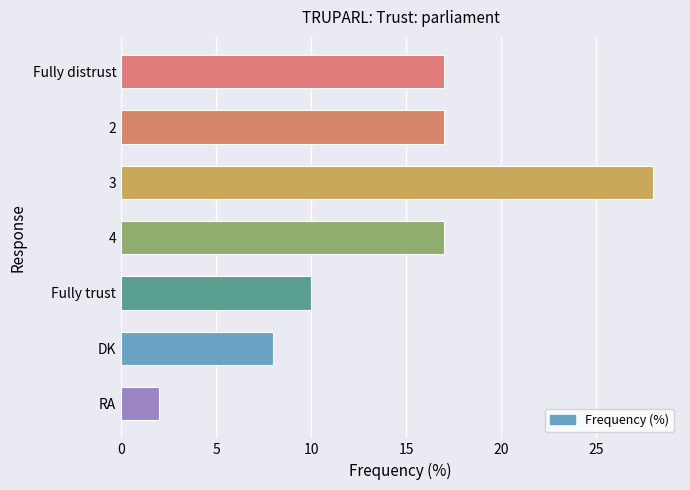

True or false: the data shows 17 at Fully distrust.

True